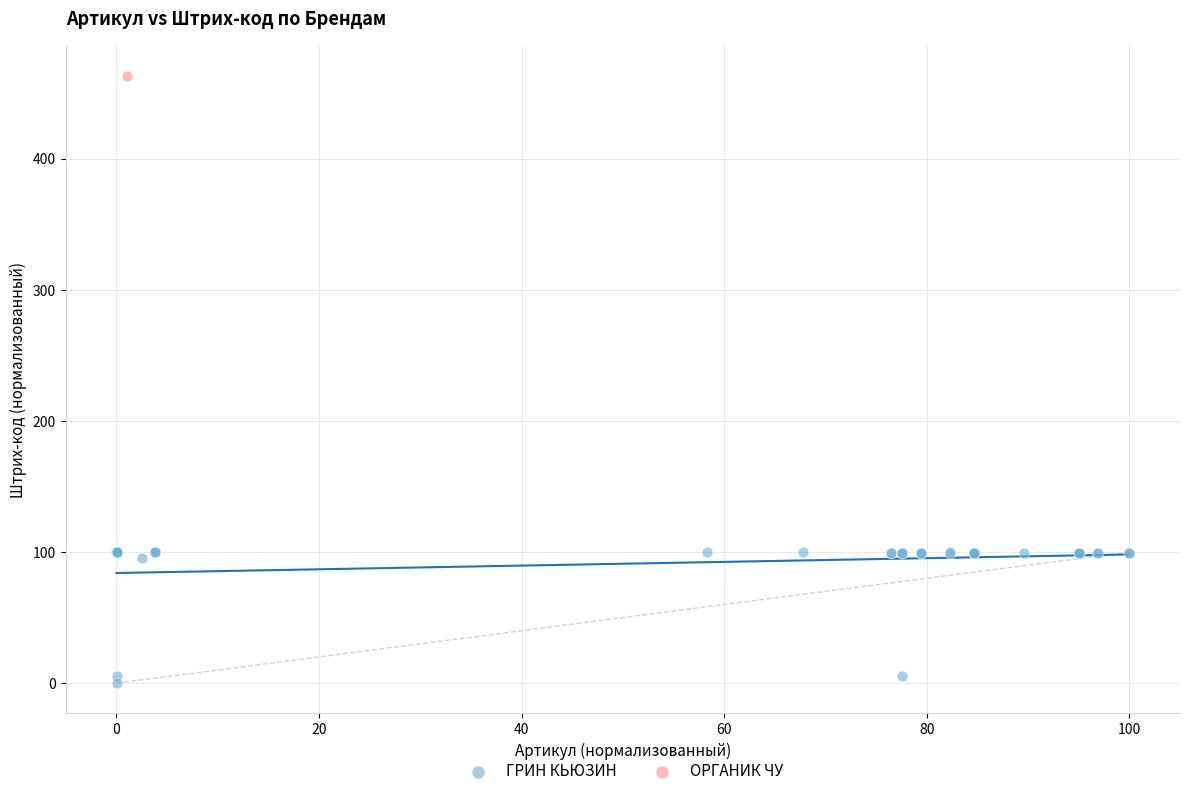

What are all the series names shown in the legend?

ГРИН КЬЮЗИН, ОРГАНИК ЧУ